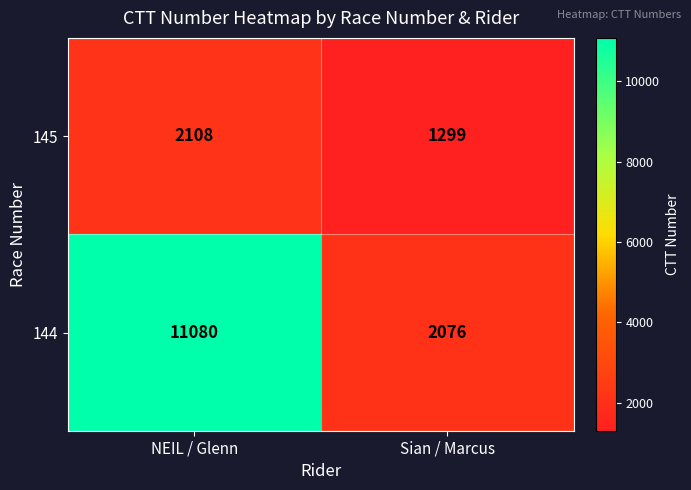

At which label is 145 closest to 1703?

Sian / Marcus